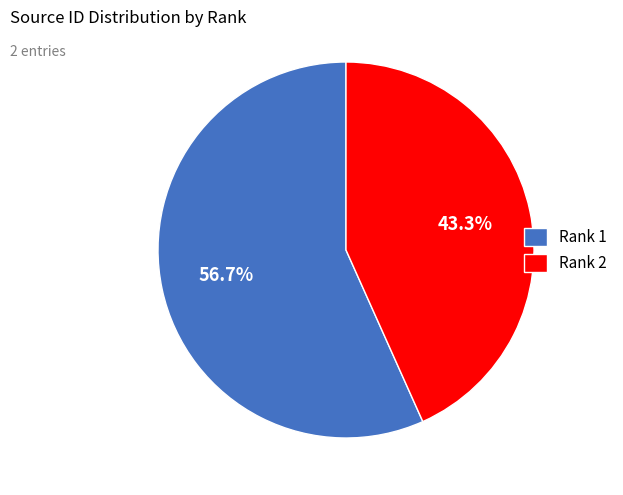

Which slice represents more than half of the pie?

Rank 1